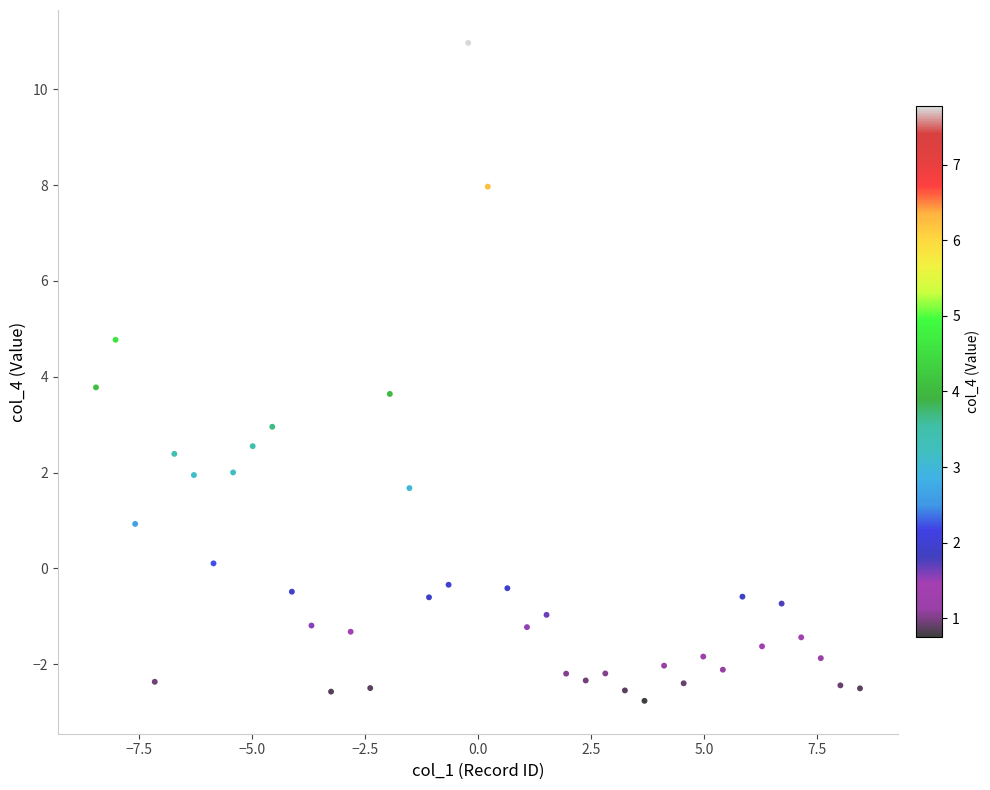

What is the range of X values (max minus min)?

16.9